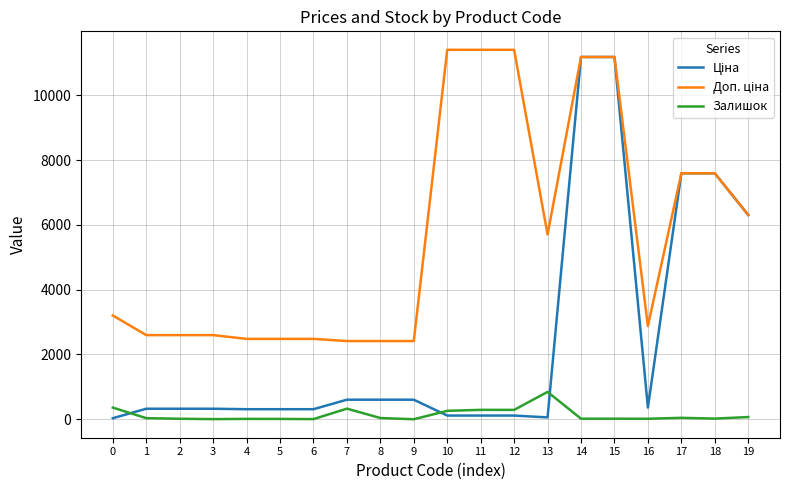

What is the greatest value displayed?

11410.0